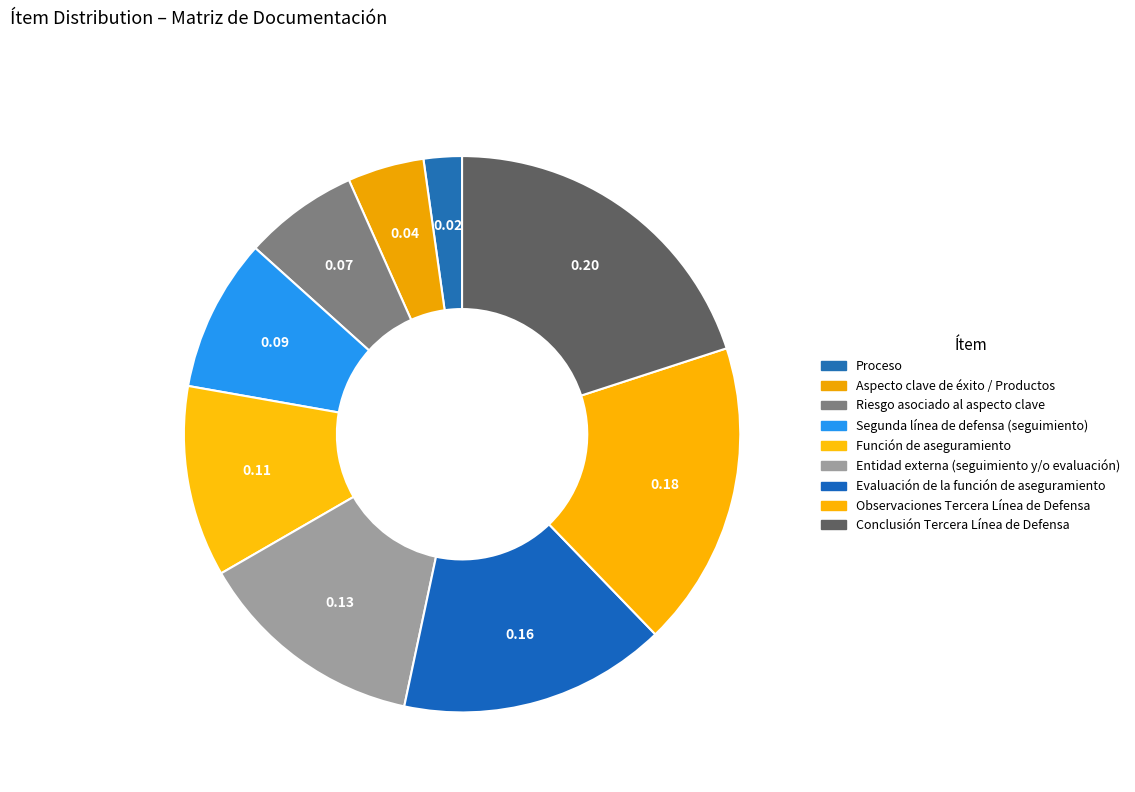

Which category has the smallest portion of the pie?

Proceso